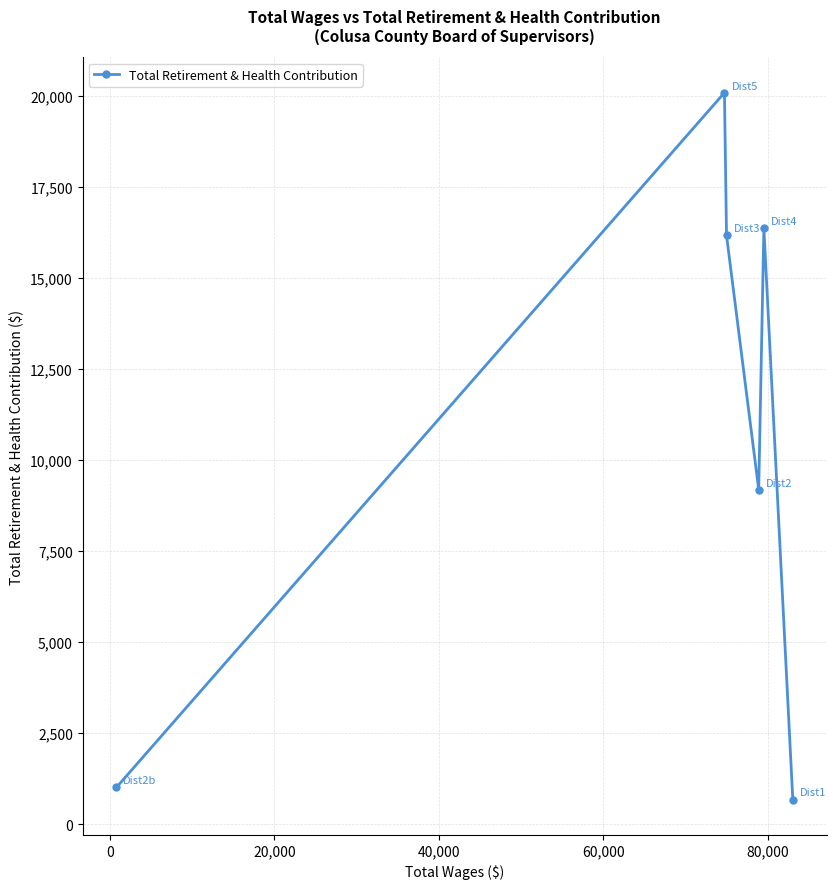

What is the smallest value displayed?

679